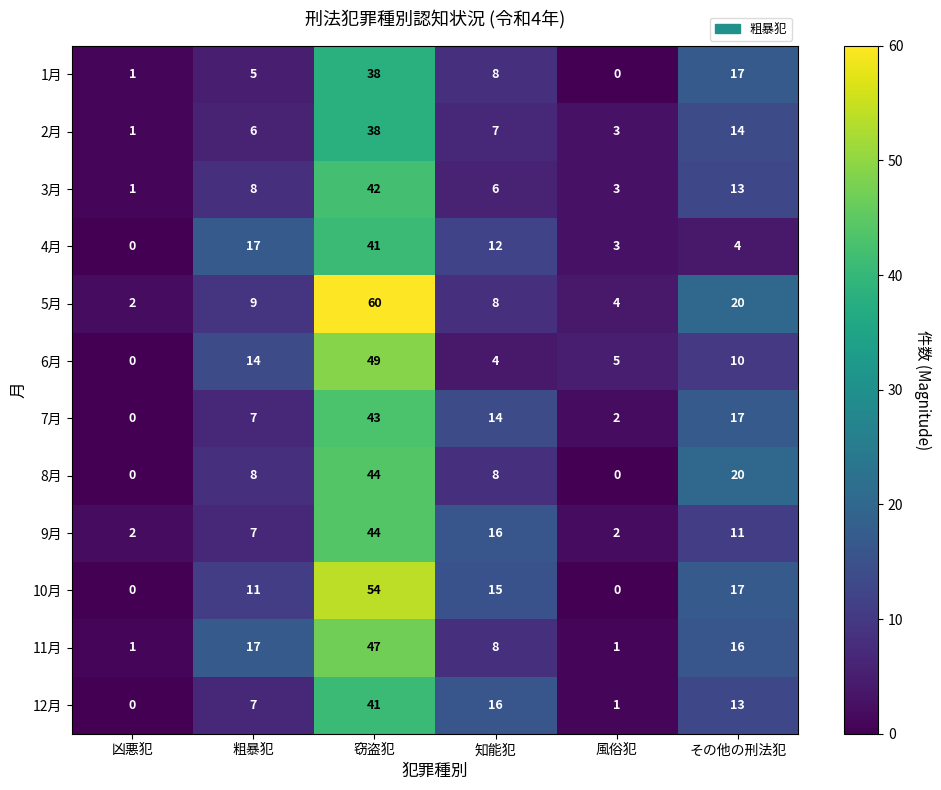

What is the difference between the maximum and minimum values in the 3月 series?

41